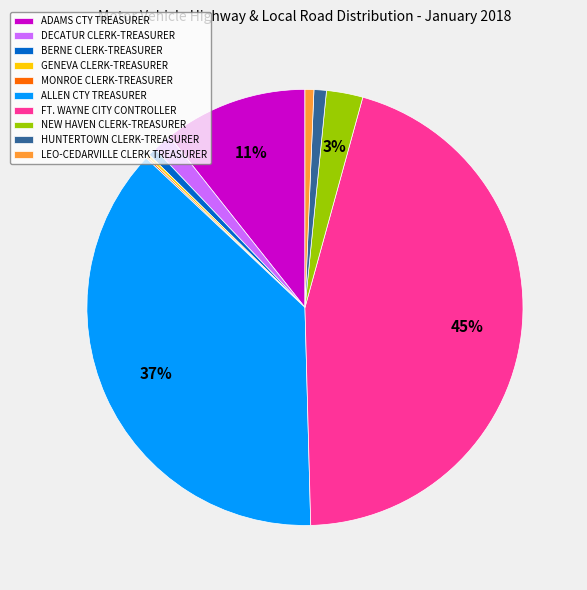

Do HUNTERTOWN CLERK-TREASURER and NEW HAVEN CLERK-TREASURER together represent more than half of the pie?

No